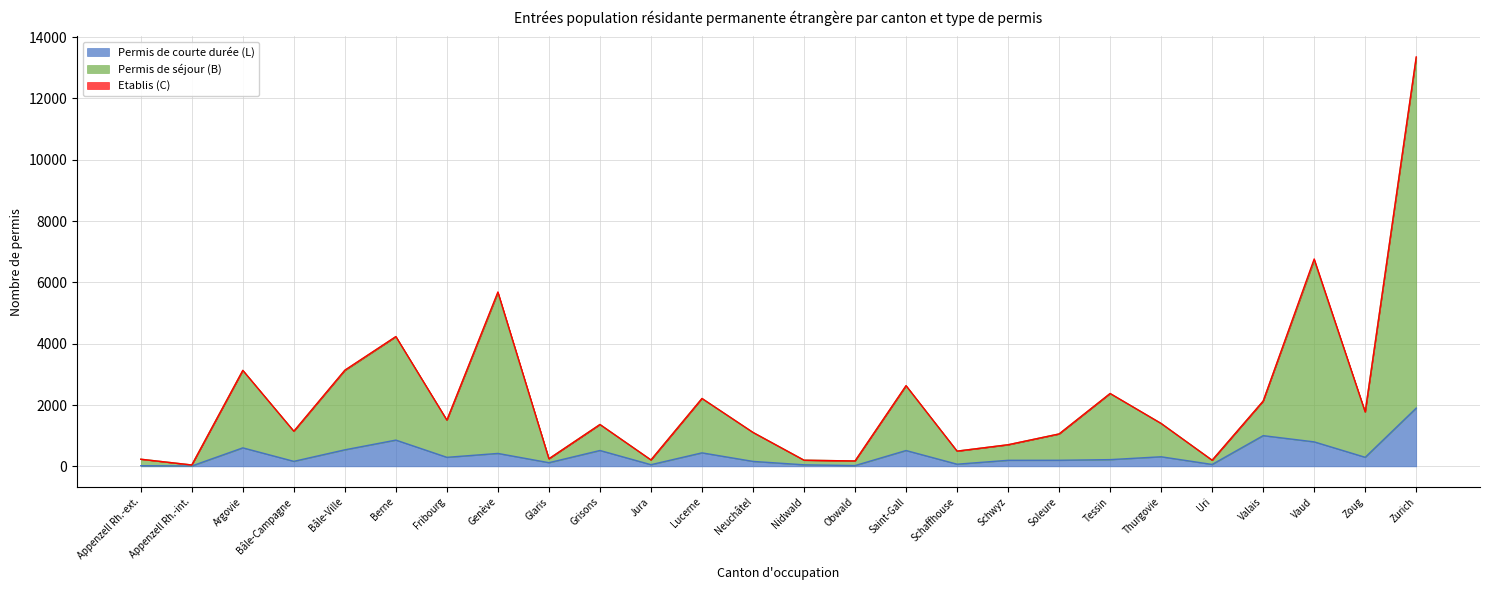

What is the difference between the Permis de courte durée (L) values at Lucerne and Bâle-Campagne?

277